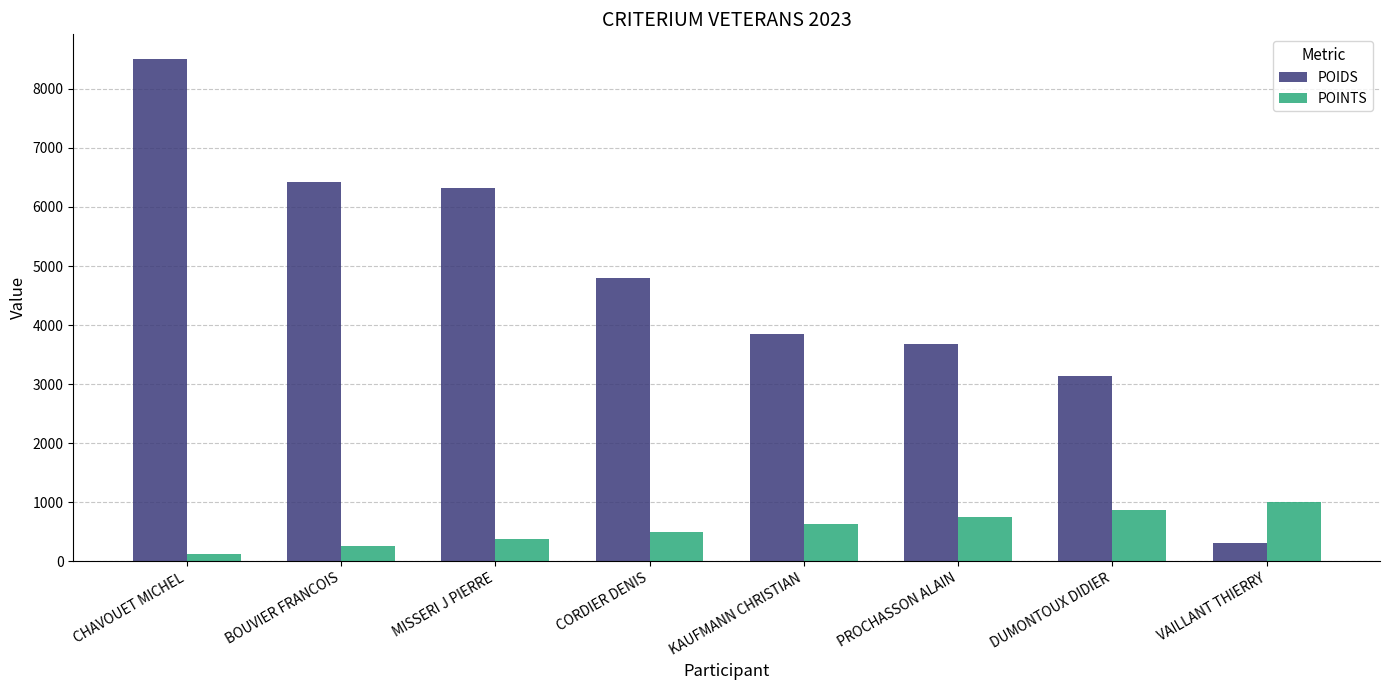

At which label does POIDS reach its minimum?

VAILLANT THIERRY